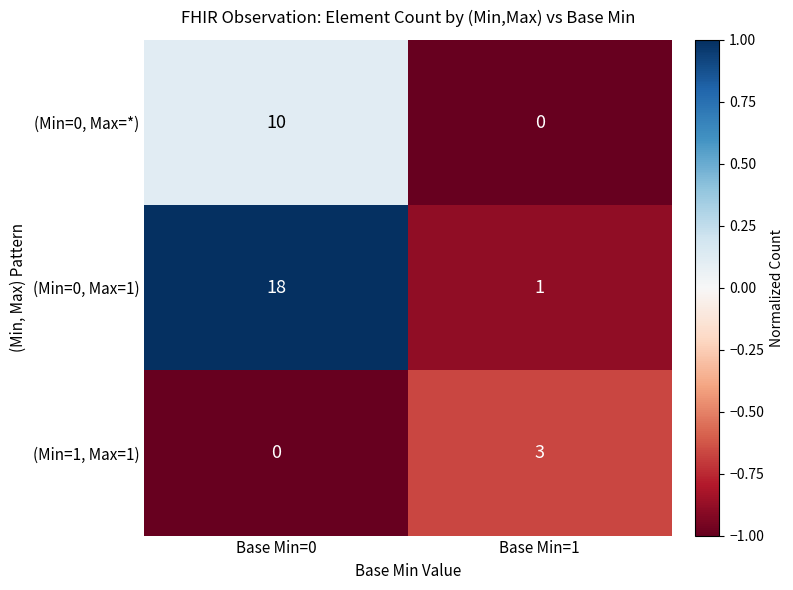

Reading right to left, transcribe all the data shown in this chart.

(Min=0, Max=*): 0	10
(Min=0, Max=1): 1	18
(Min=1, Max=1): 3	0